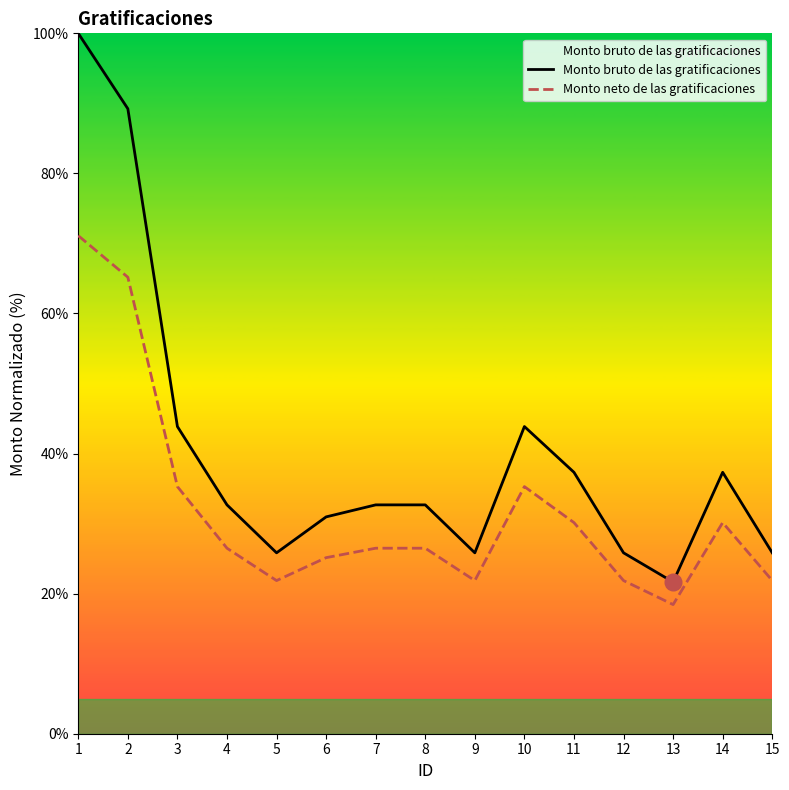

At which label does Monto neto de las gratificaciones reach its peak?

1